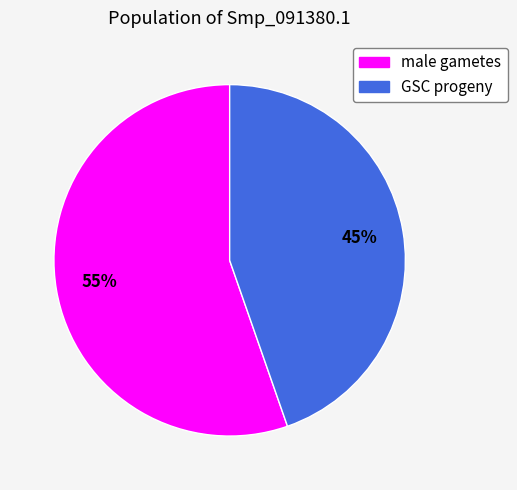

Do male gametes and GSC progeny together represent more than half of the pie?

Yes